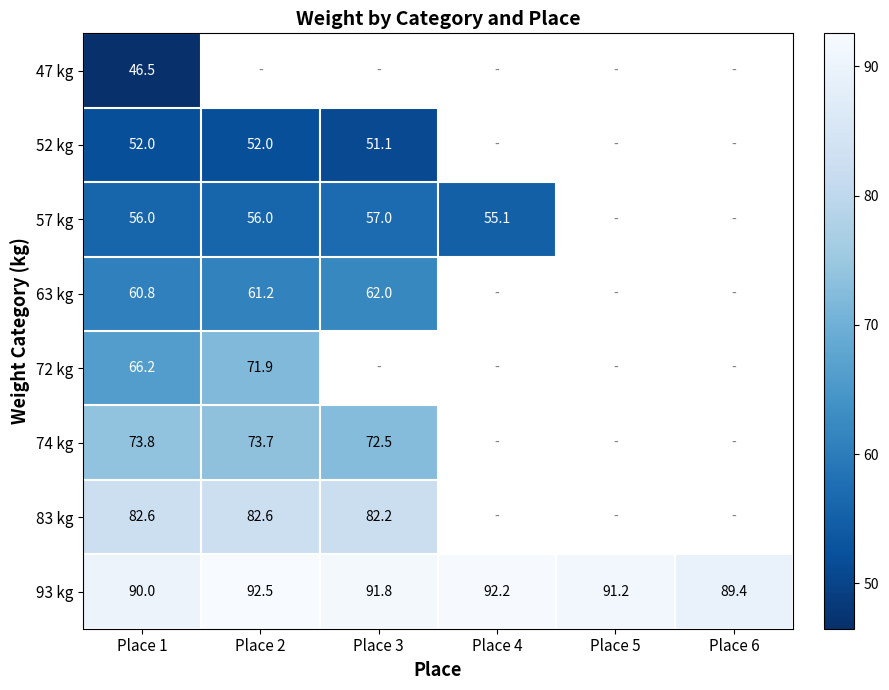

The value of 63 kg at Place 2 is 61.2. True or false?

True